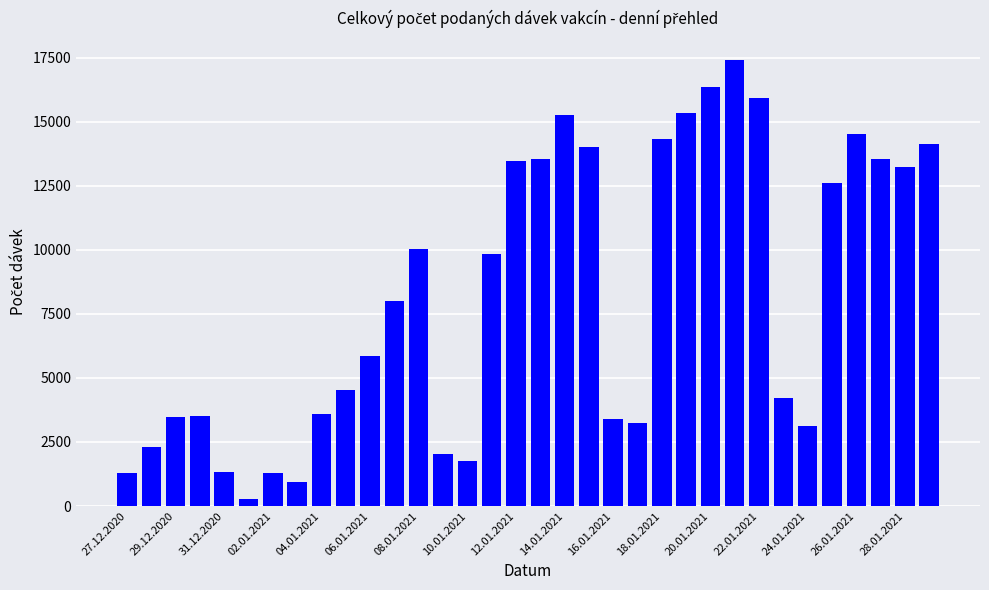

What is the difference between the maximum and minimum values?

17128